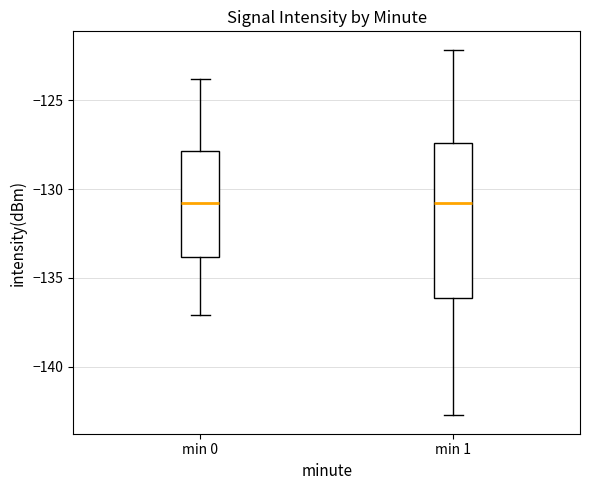

Where does the upper whisker of the box for min 0 end on the y-axis? The values are not printed on the chart, so give them approximately, as read against the axis.

-124.0